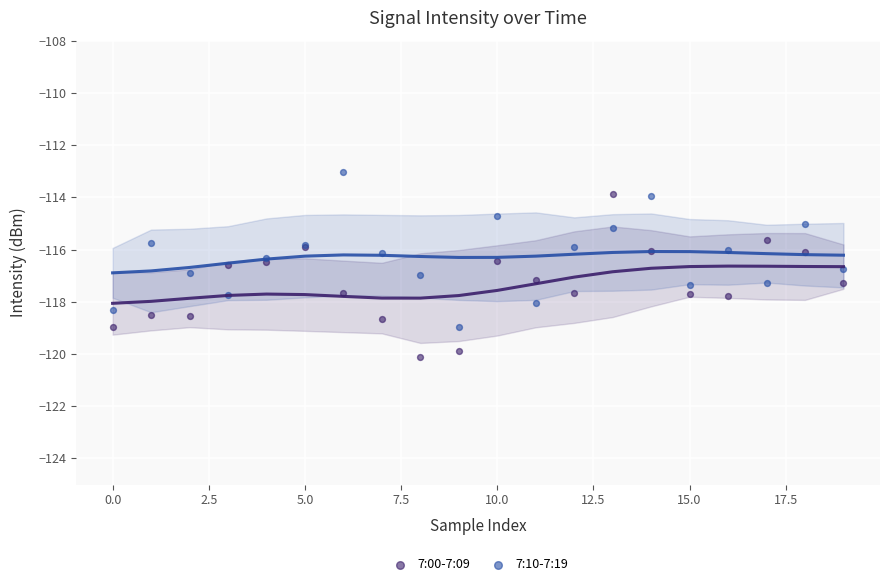

Which series reaches the maximum Y coordinate?

7:10-7:19